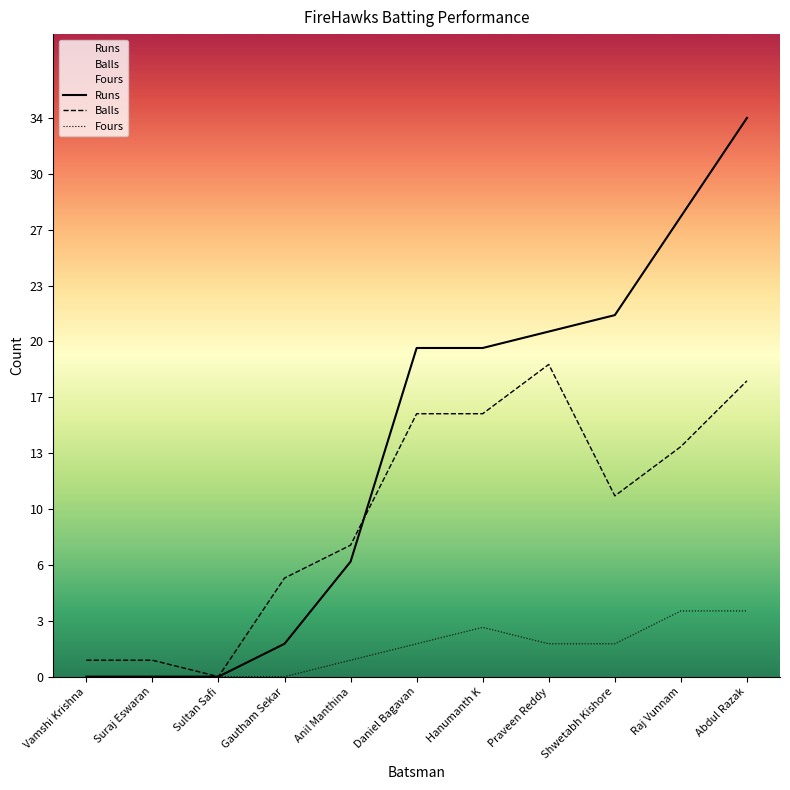

At how many categories does at least one series exceed 21?

3